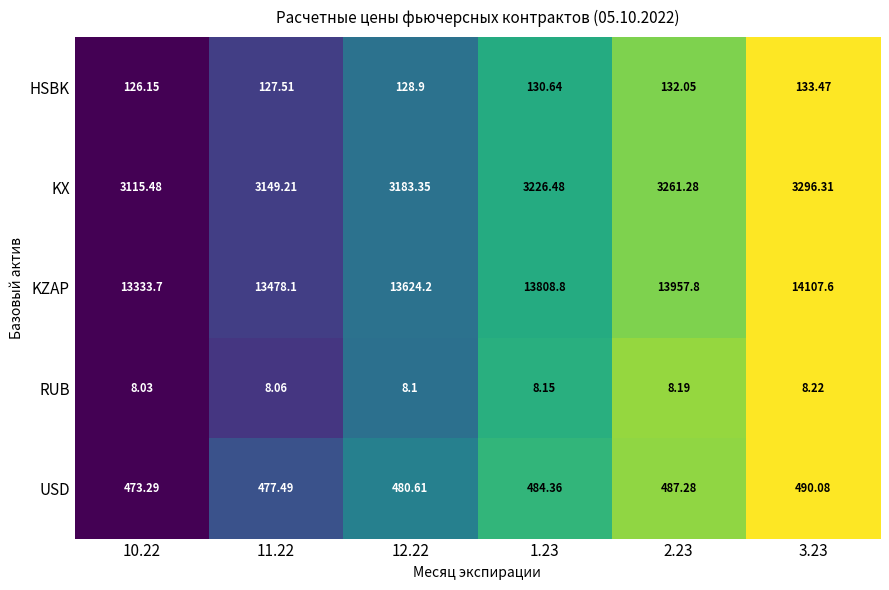

List the series in order of their peak value, lowest first.

RUB, HSBK, USD, KX, KZAP